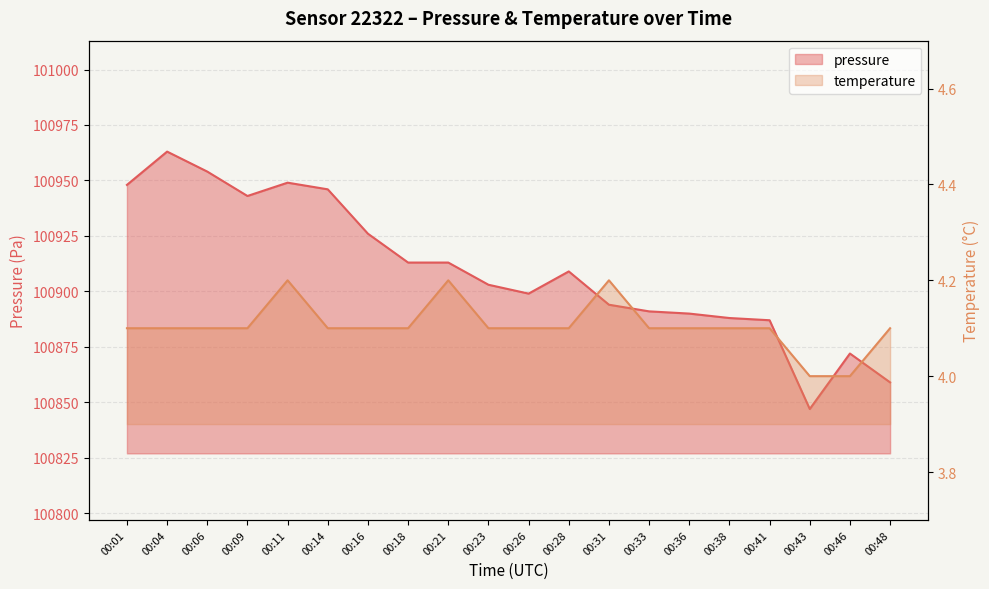

How many data points in temperature are above 4?

18